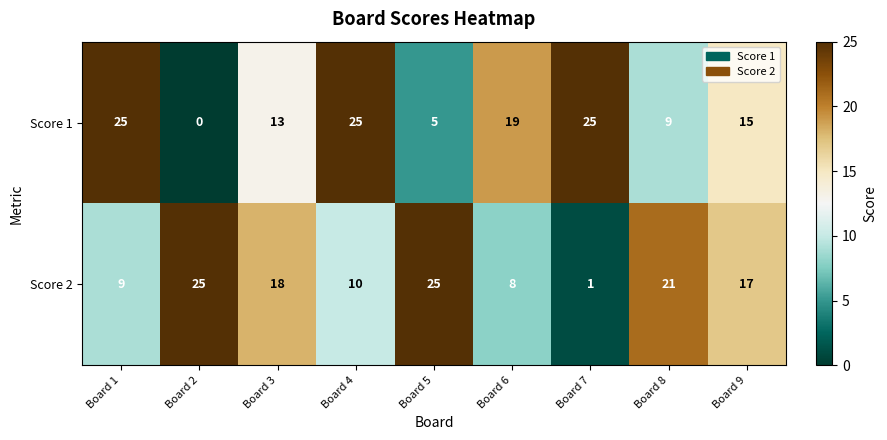

The Score 2 series shows 18 at Board 3. True or false?

True